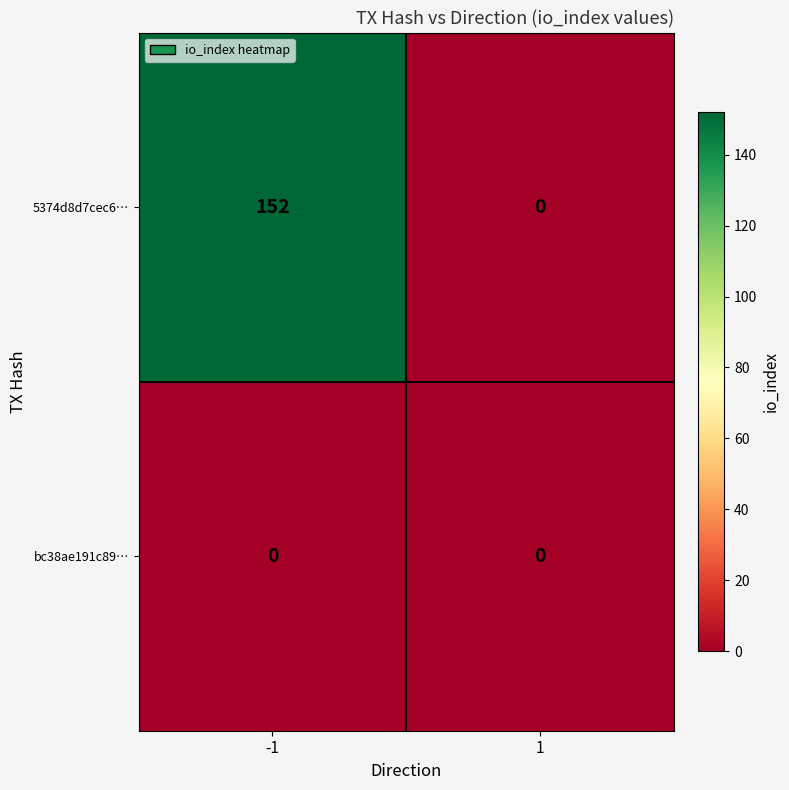

At how many categories does at least one series exceed 82?

1